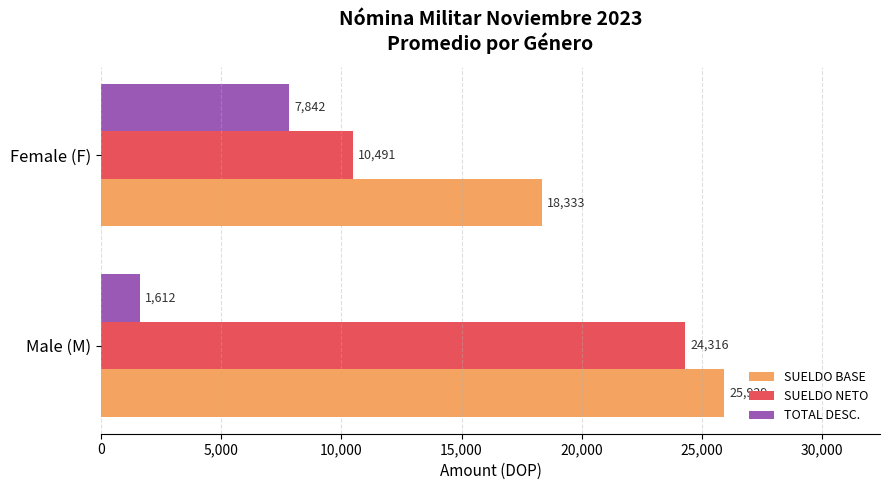

List the labels in order of SUELDO NETO value, largest first.

Male (M), Female (F)